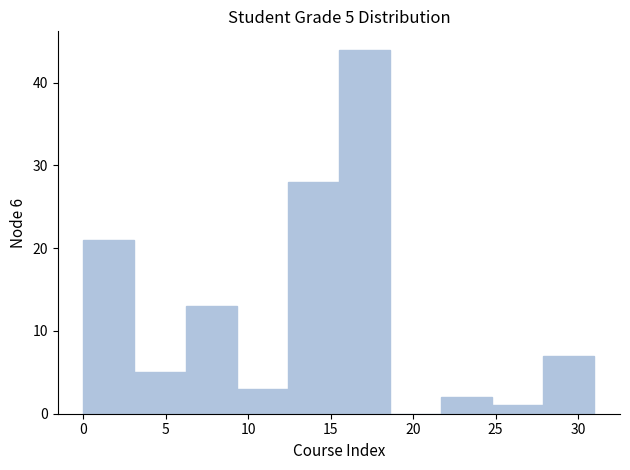

Which range on the x-axis has the tallest bar?

15.5 to 18.6